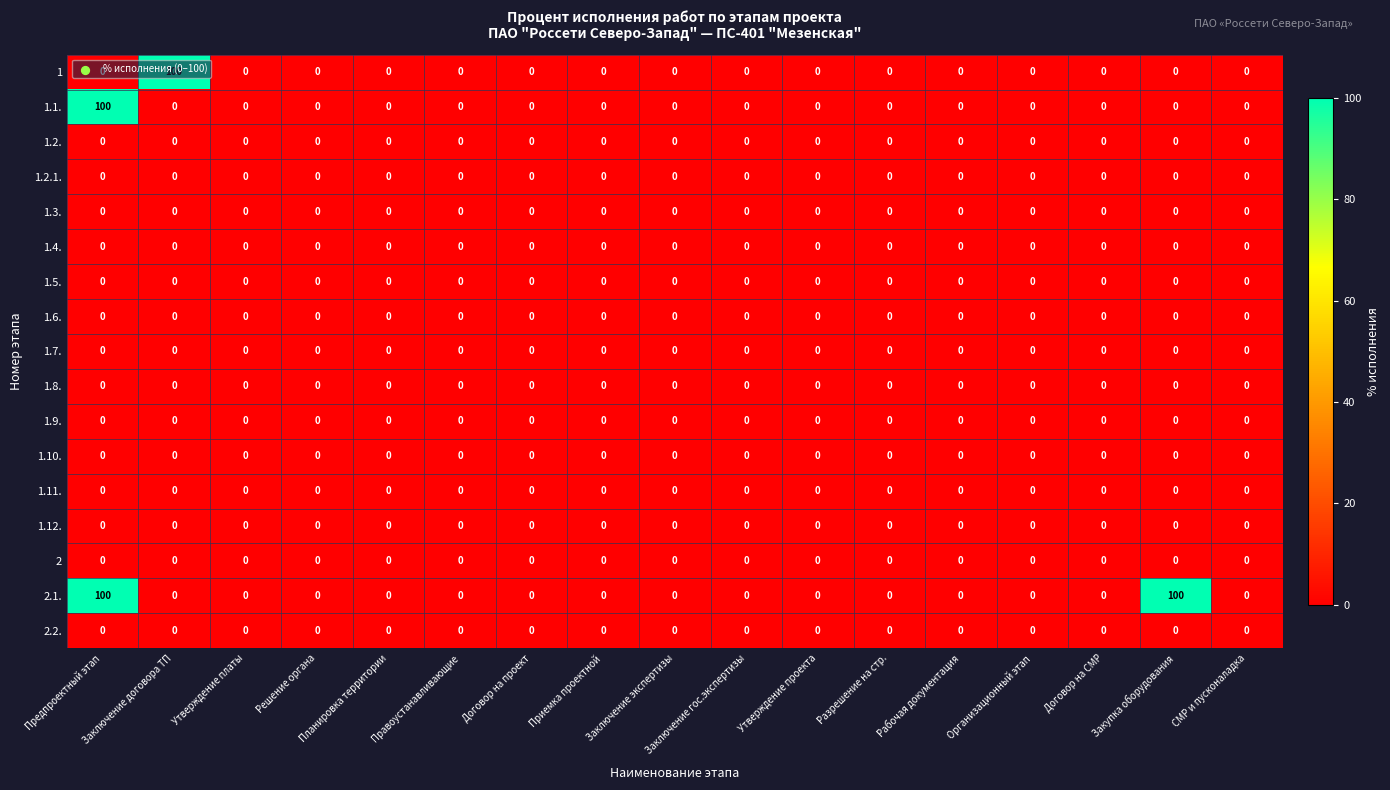

At how many categories does at least one series exceed 11?

3